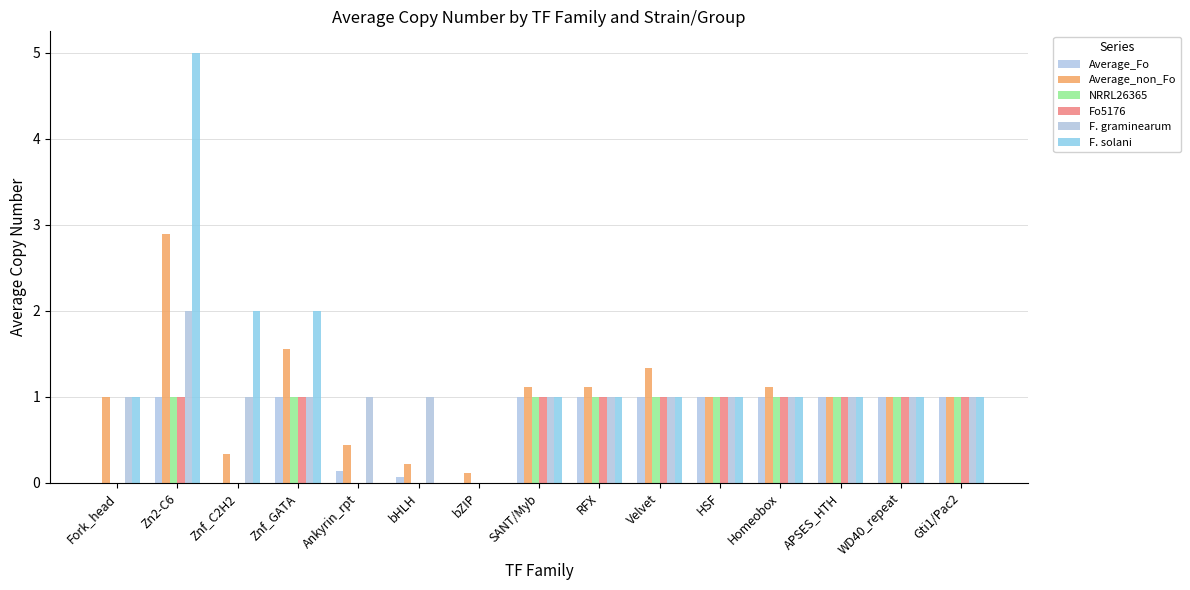

At which category does the chart reach its minimum across all series?

Fork_head